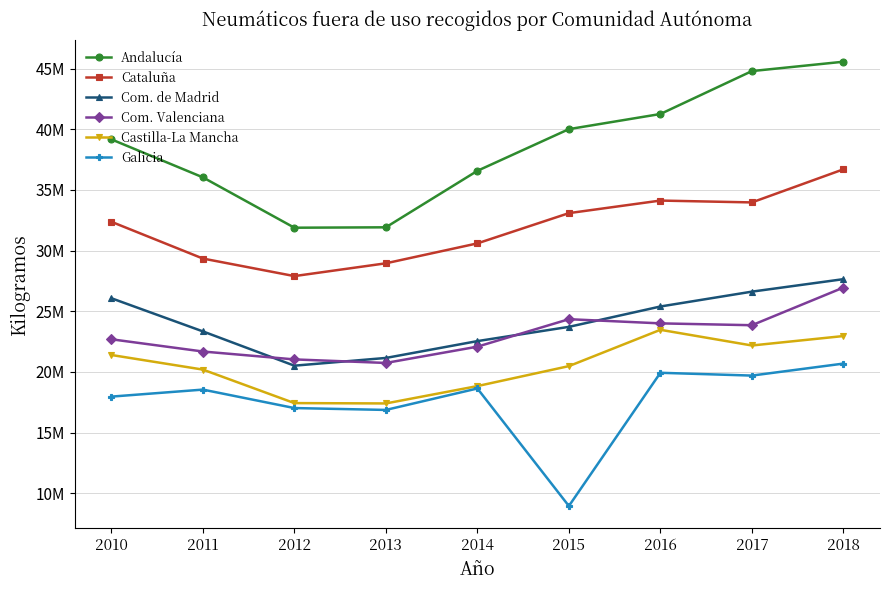

What is the total value across all series at 2011?

149165435